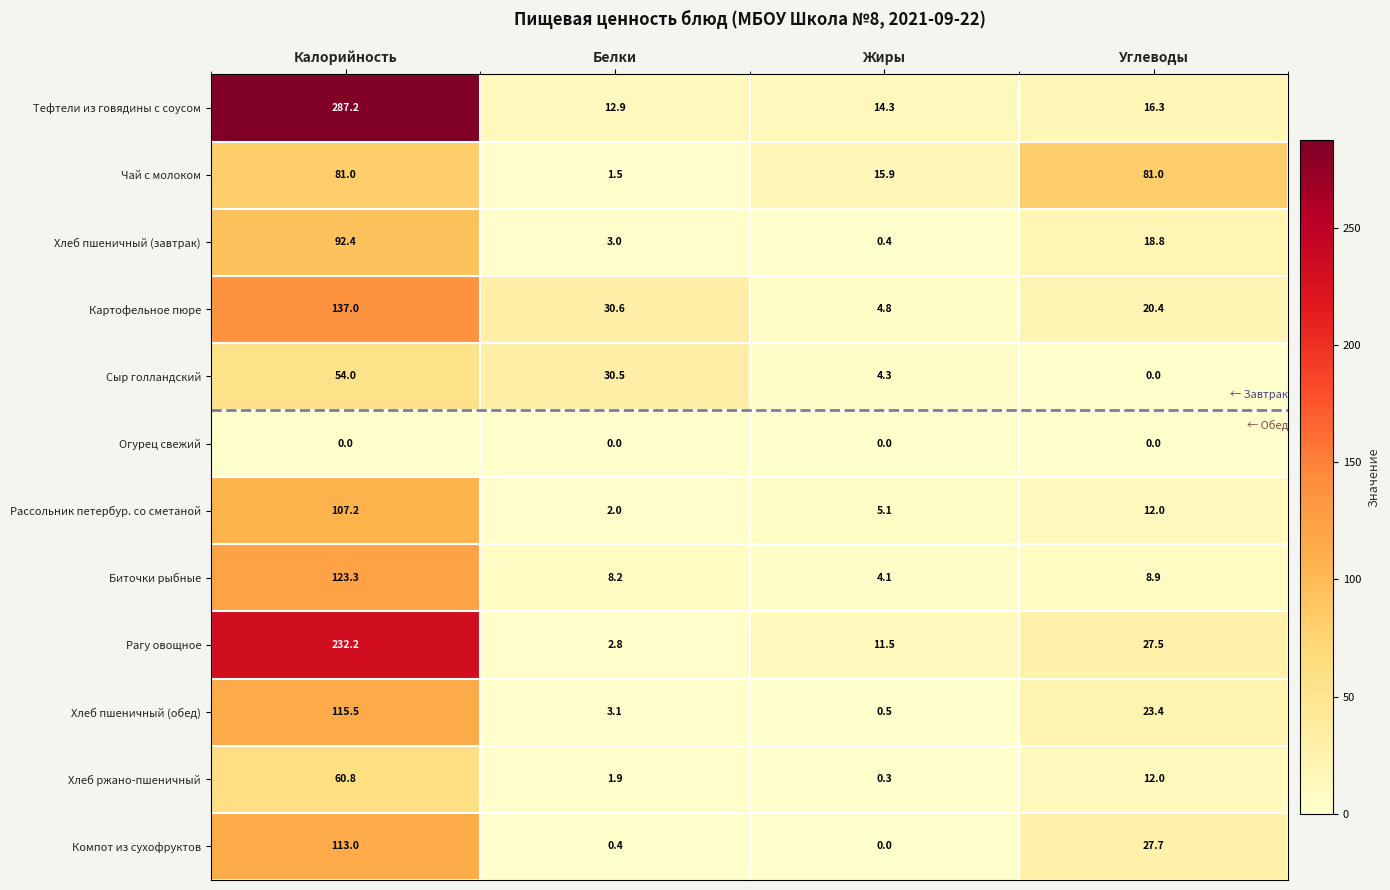

Which series has the widest spread of values?

Тефтели из говядины с соусом